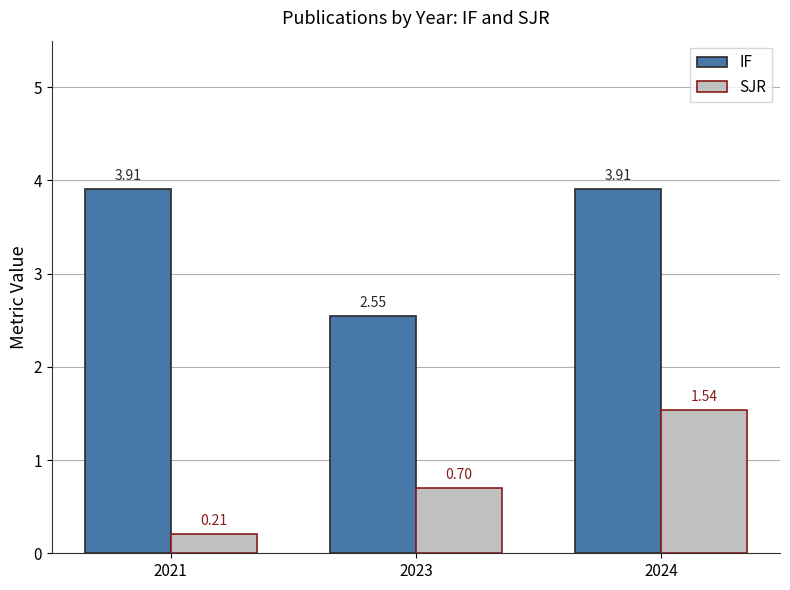

List the labels in order of SJR value, largest first.

2024, 2023, 2021